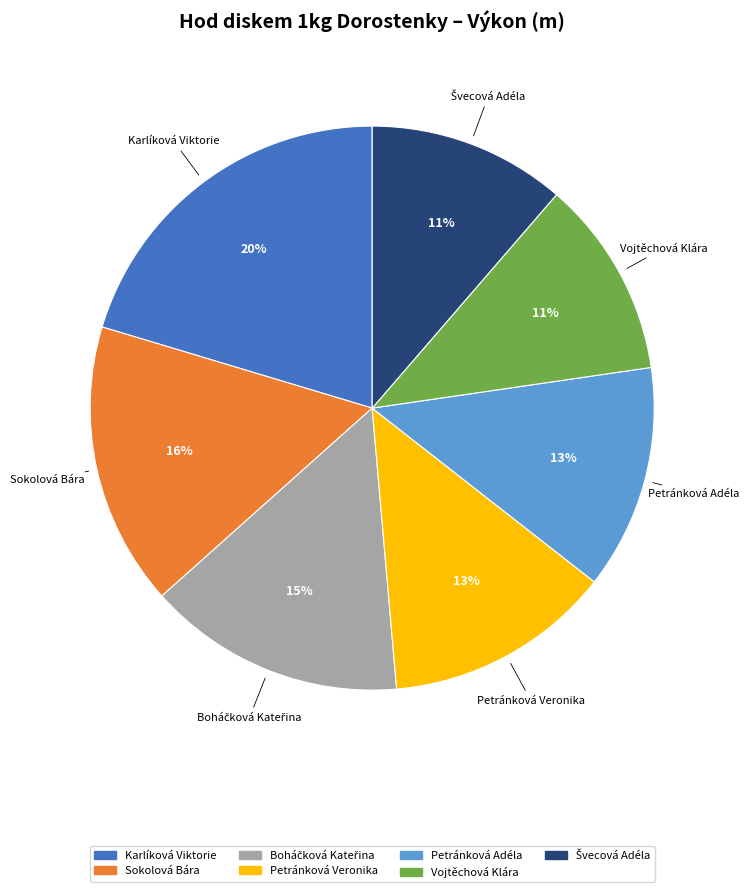

To the nearest percent, what is the difference between the largest and smallest slice percentages?

9%